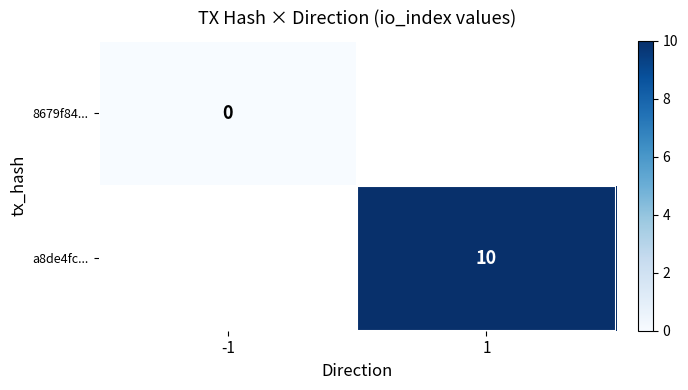

At which category does the chart reach its minimum across all series?

-1